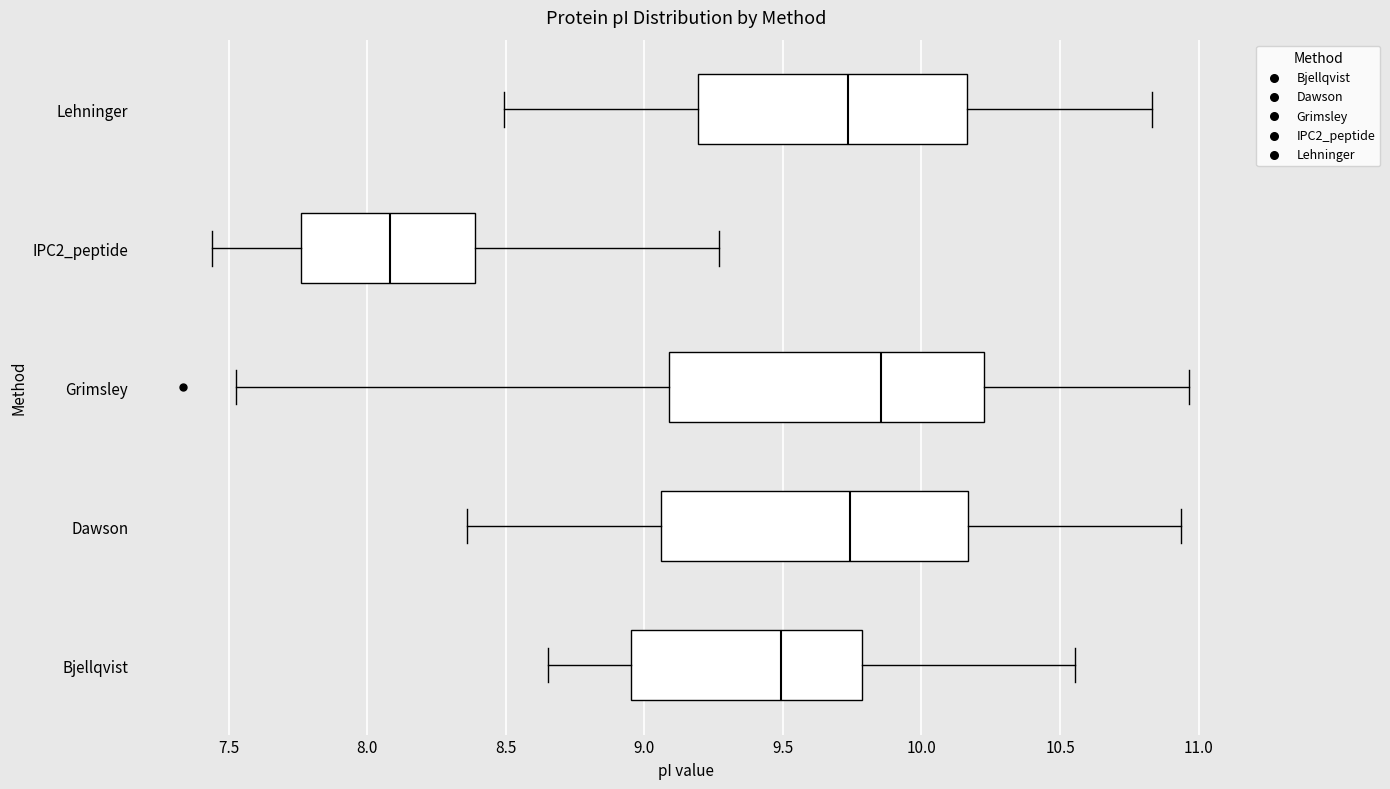

Where is the right edge of the box for Lehninger on the x-axis? The values are not printed on the chart, so give them approximately, as read against the axis.

10.15